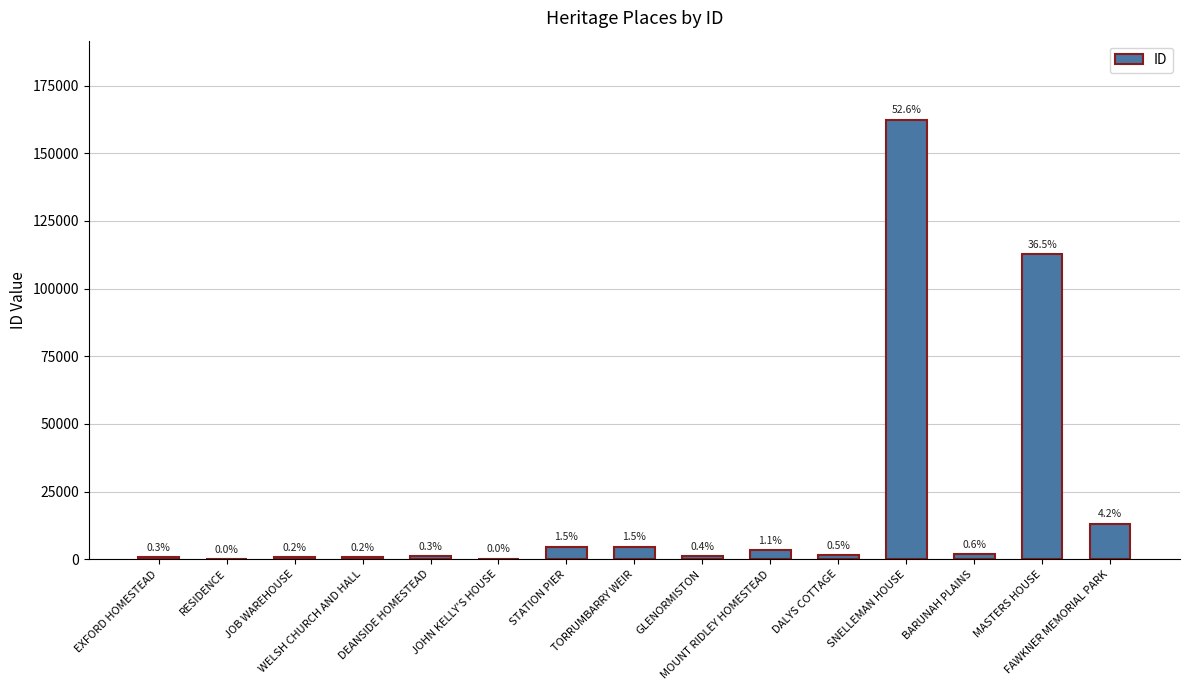

Reading right to left, list all the values displayed in this chart.

13043	112676	1857	162353	1572	3321	1150	4624	4603	149	992	770	700	102	832